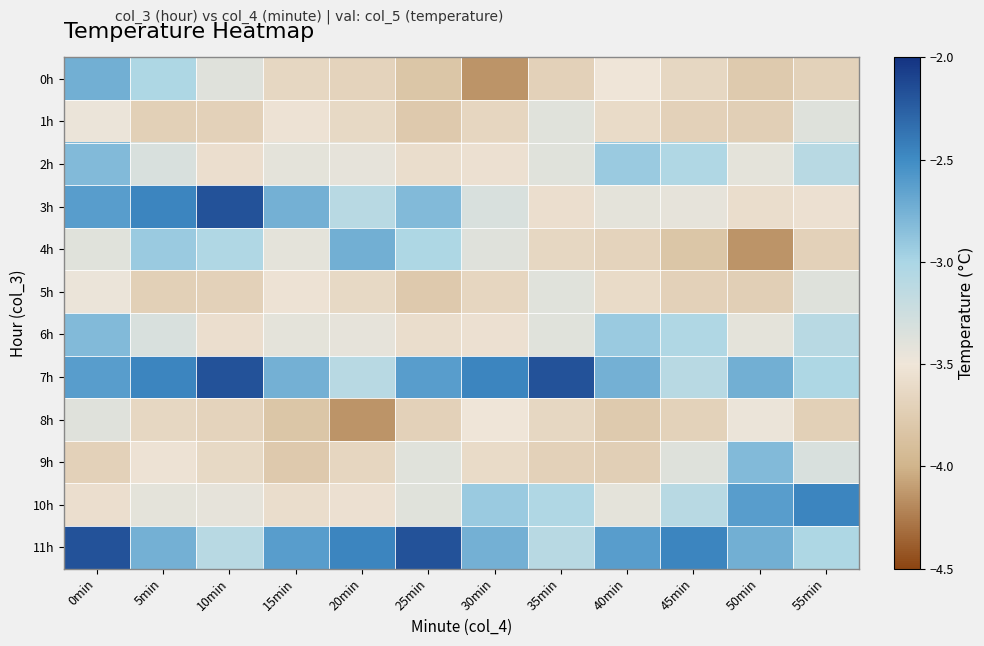

Which has a higher value, 45min or 20min?

45min